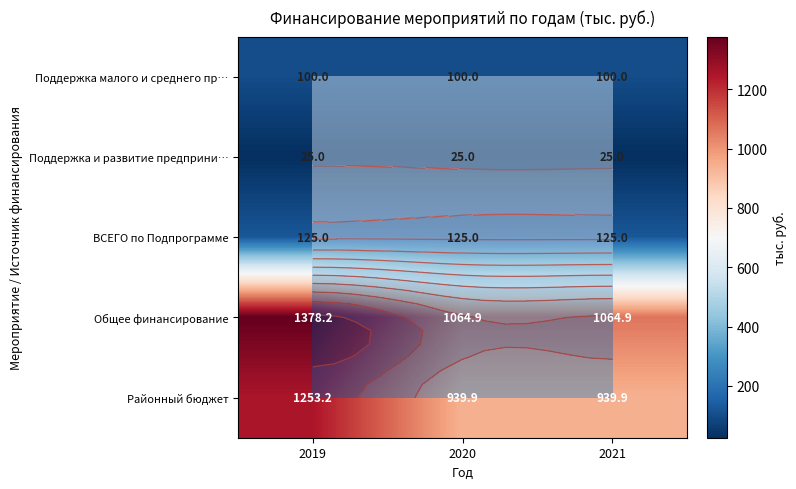

At which label is Поддержка и развитие предприни… closest to 25?

2019